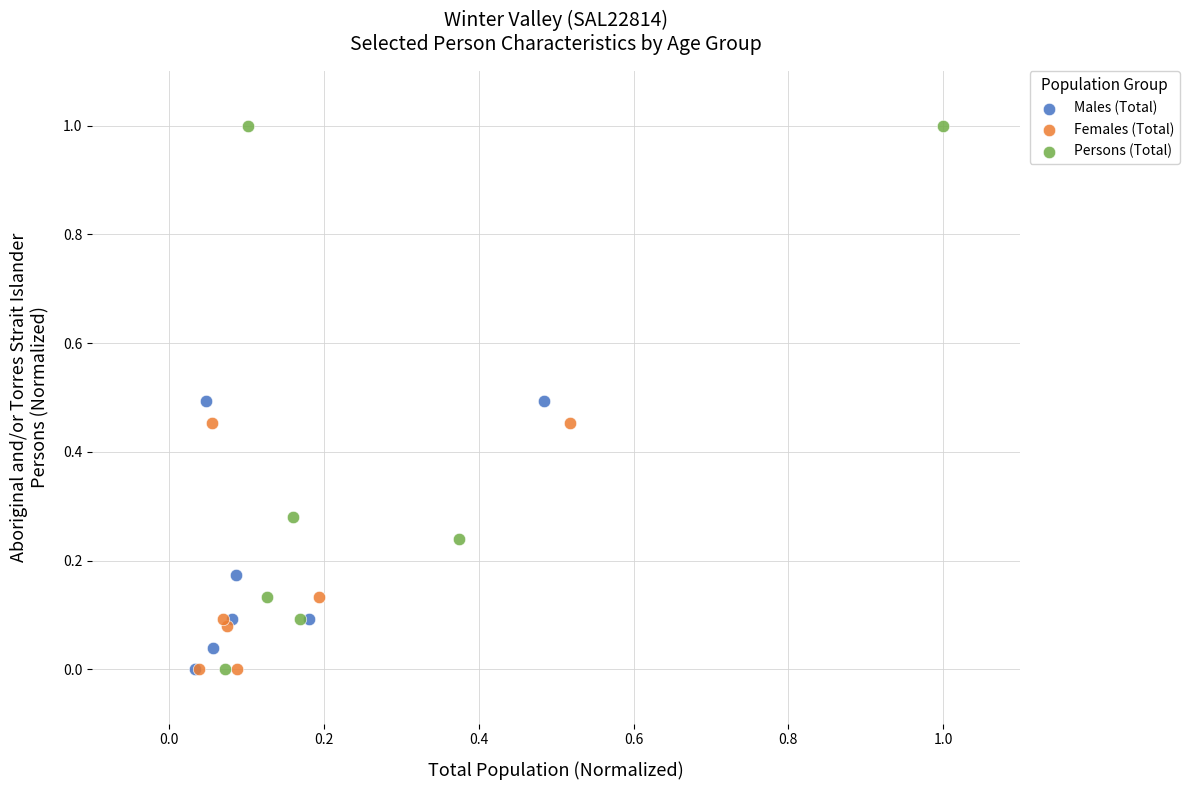

Which series has the largest Y range (max minus min)?

Persons (Total)